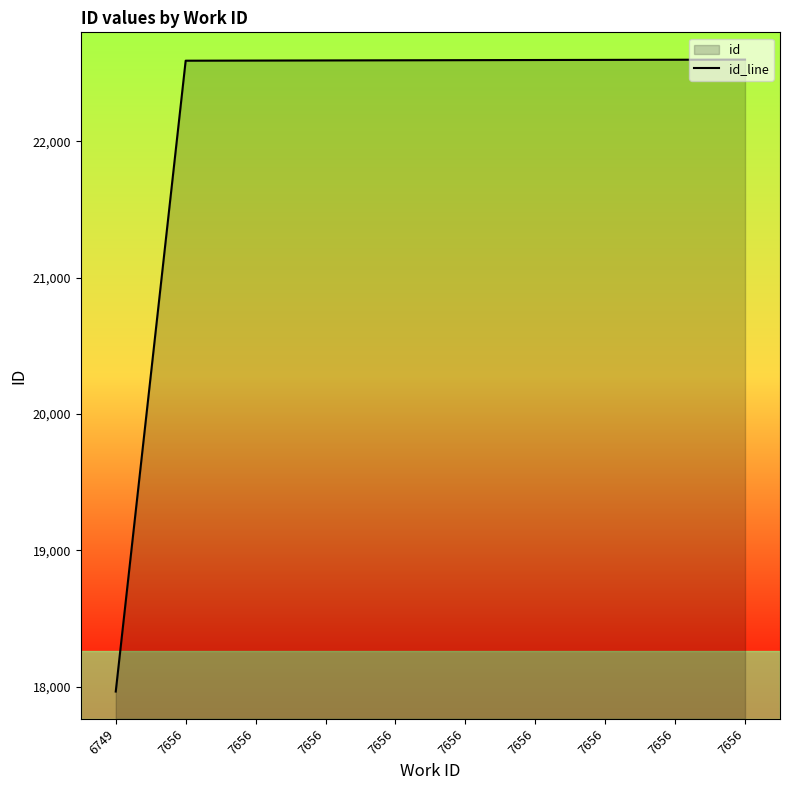

What is the greatest value displayed?

22599